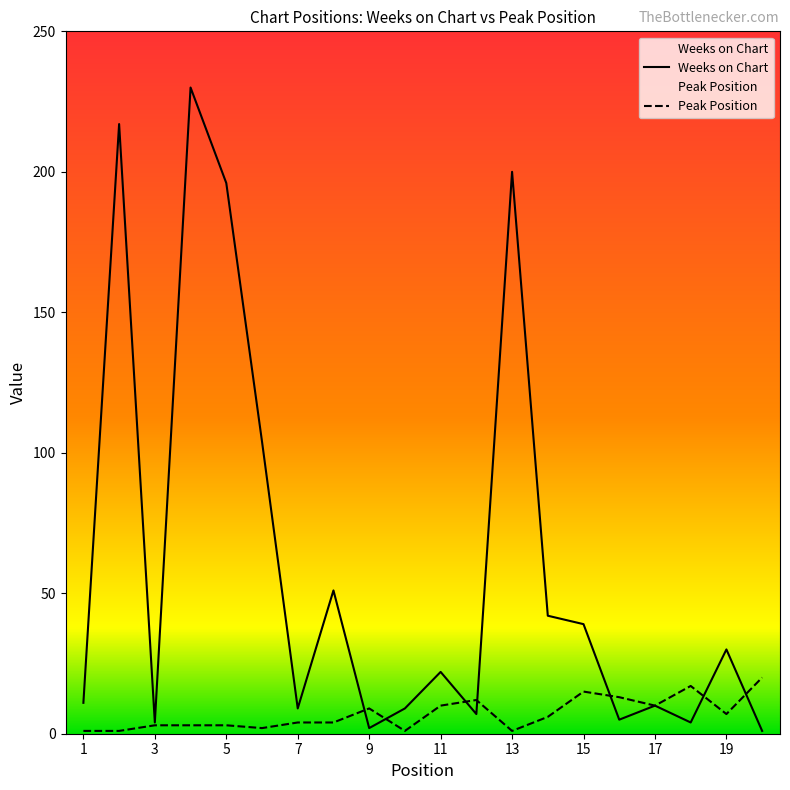

Is it true that Weeks on Chart equals 30 at 19?

True